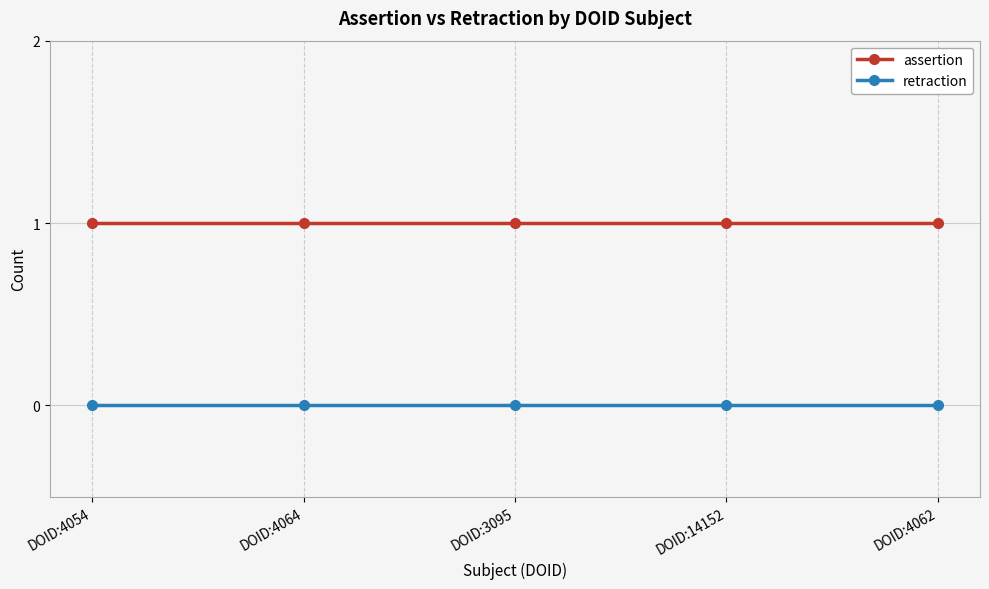

What is the label of the 5th point from the right?

DOID:4054